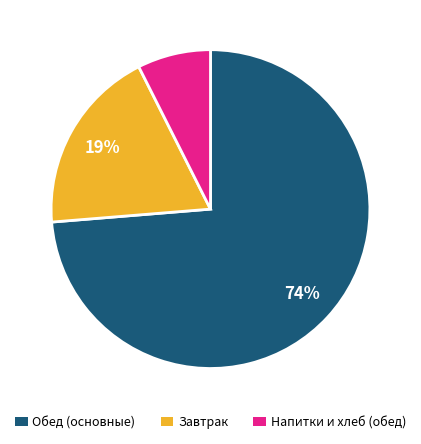

Is there any slice that represents more than half of the pie?

Yes